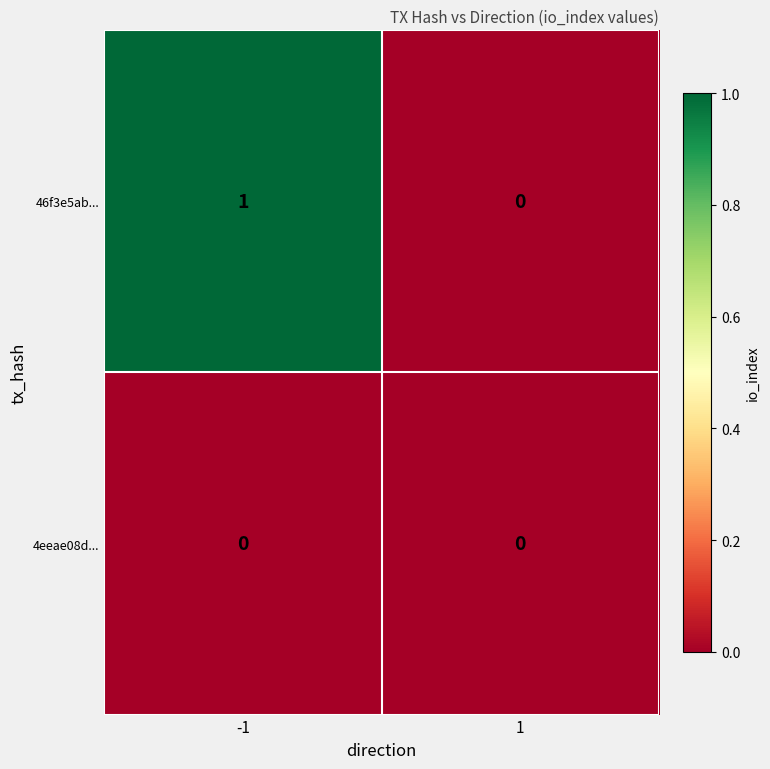

Which series has the widest spread of values?

46f3e5ab...